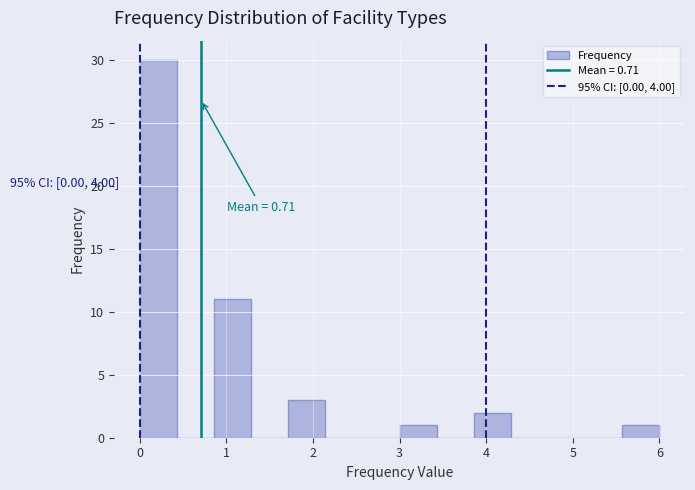

Over which range of the x-axis is the bar tallest?

0.0 to 0.4